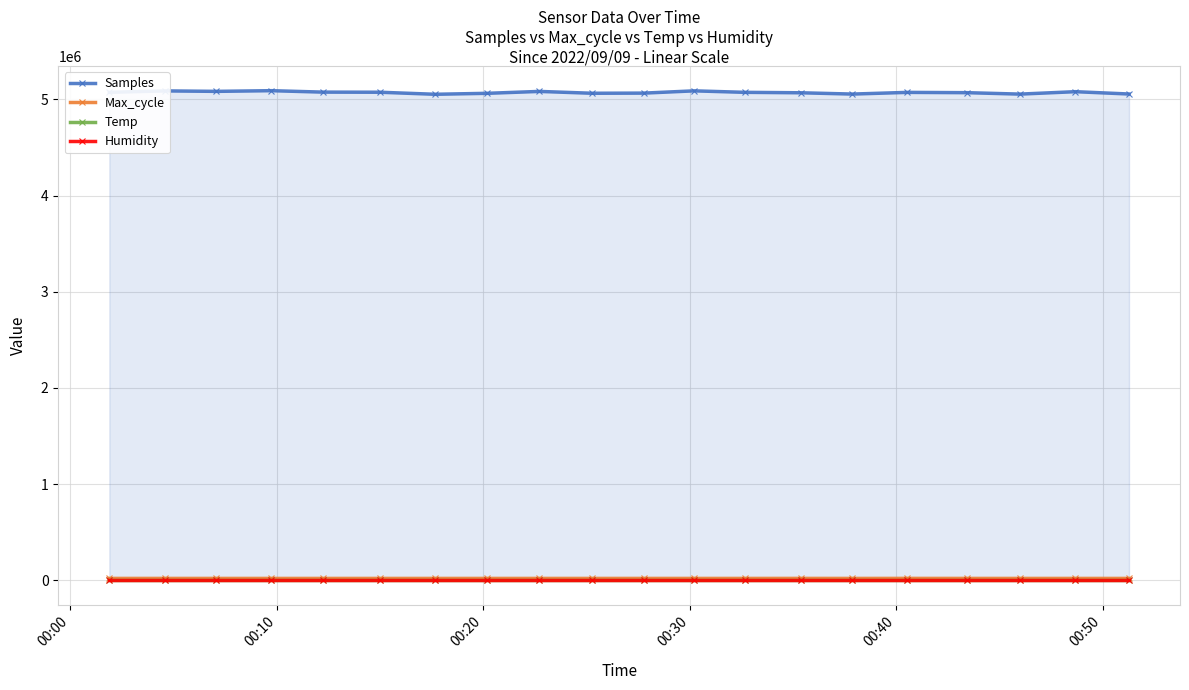

At how many categories does at least one series exceed 150710?

20